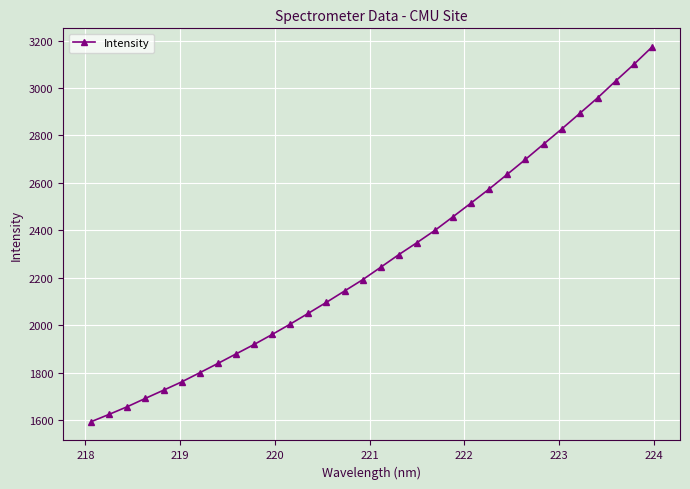

What is the value of the 19th point from the left?

2348.2